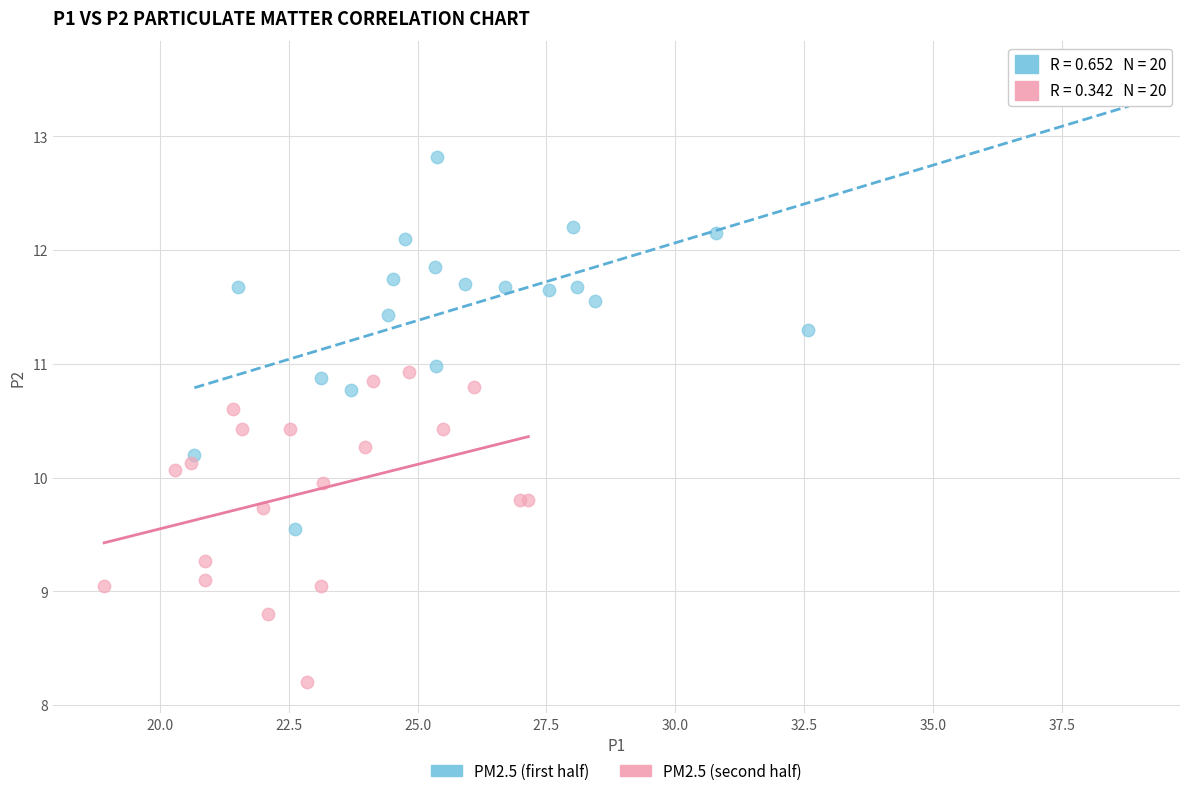

Which series reaches the minimum Y coordinate?

PM2.5 (second half)